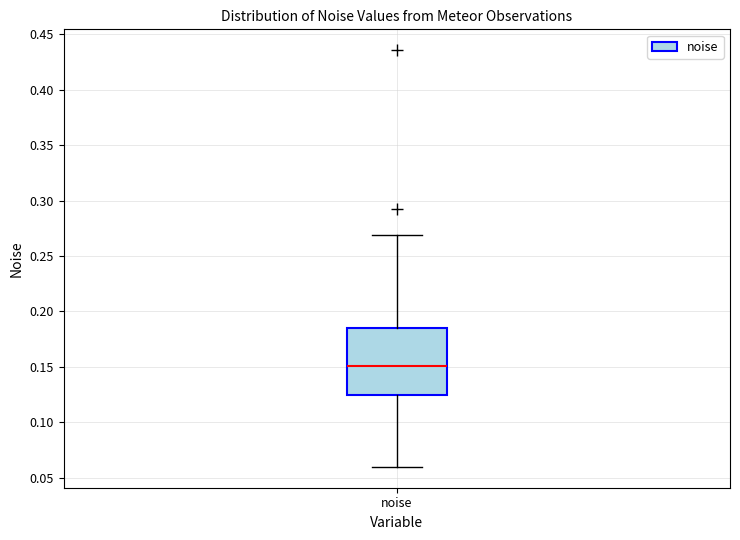

Where is the upper edge of the box for noise on the y-axis? The values are not printed on the chart, so give them approximately, as read against the axis.

0.185